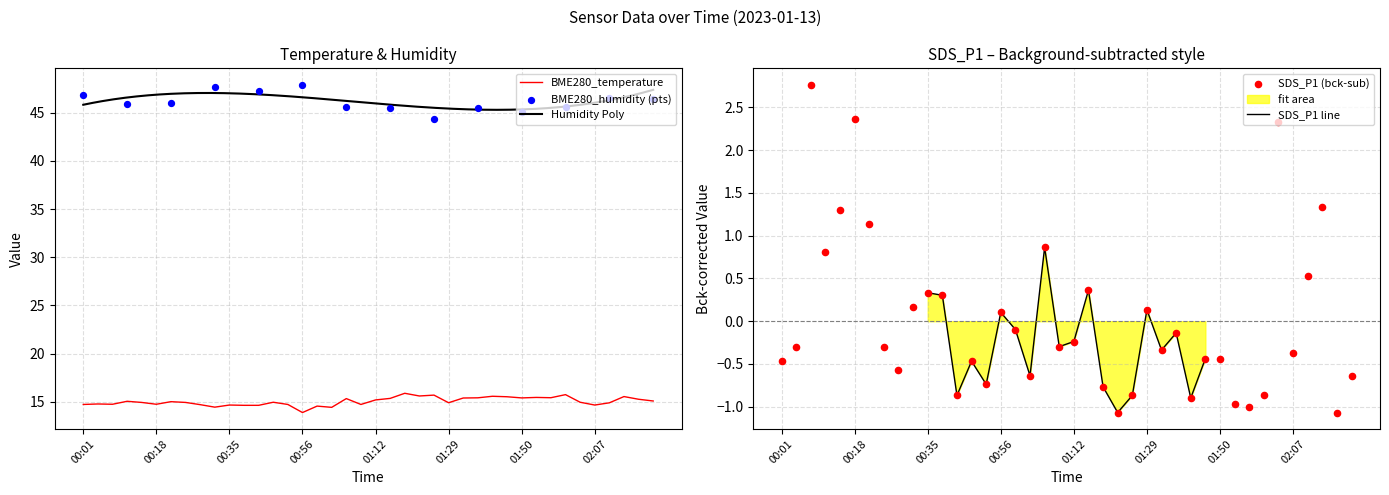

At how many categories does at least one series exceed 5?

40